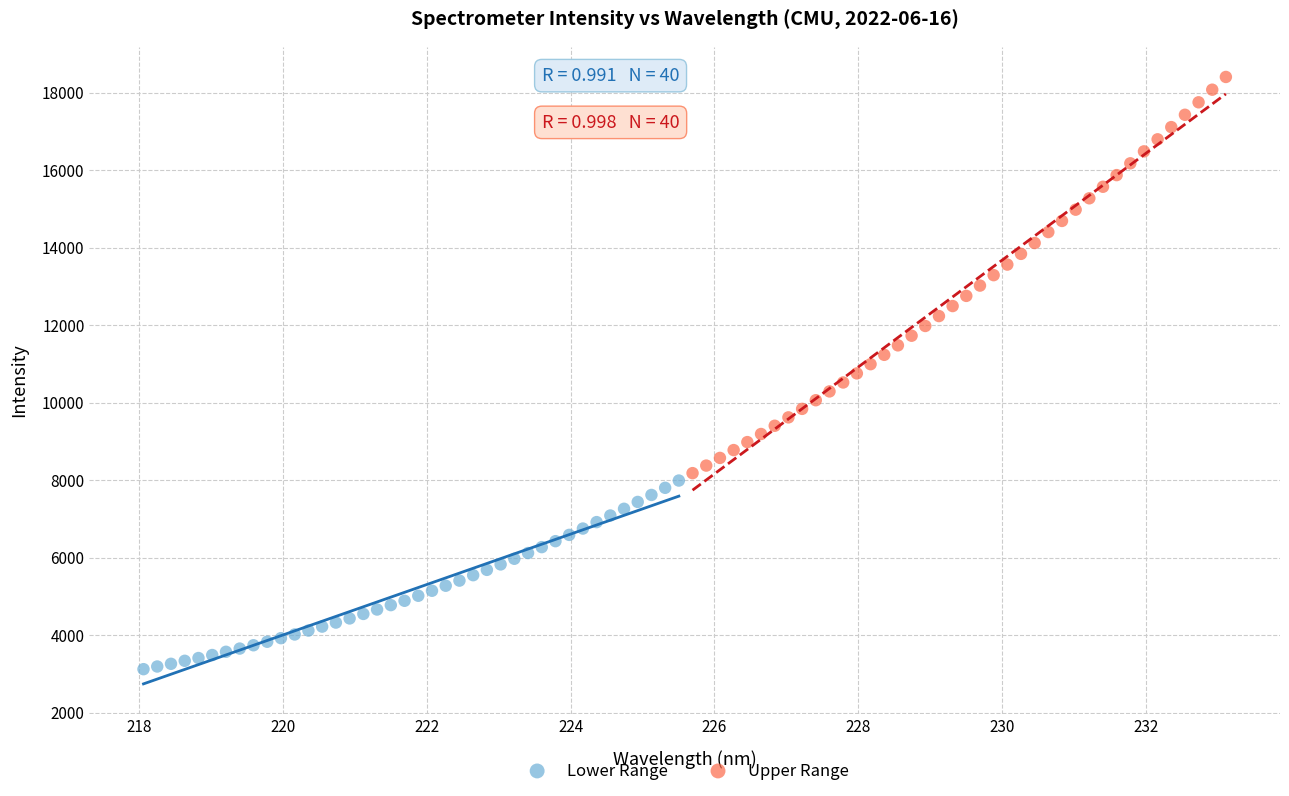

Which series has the largest Y range (max minus min)?

Upper Range